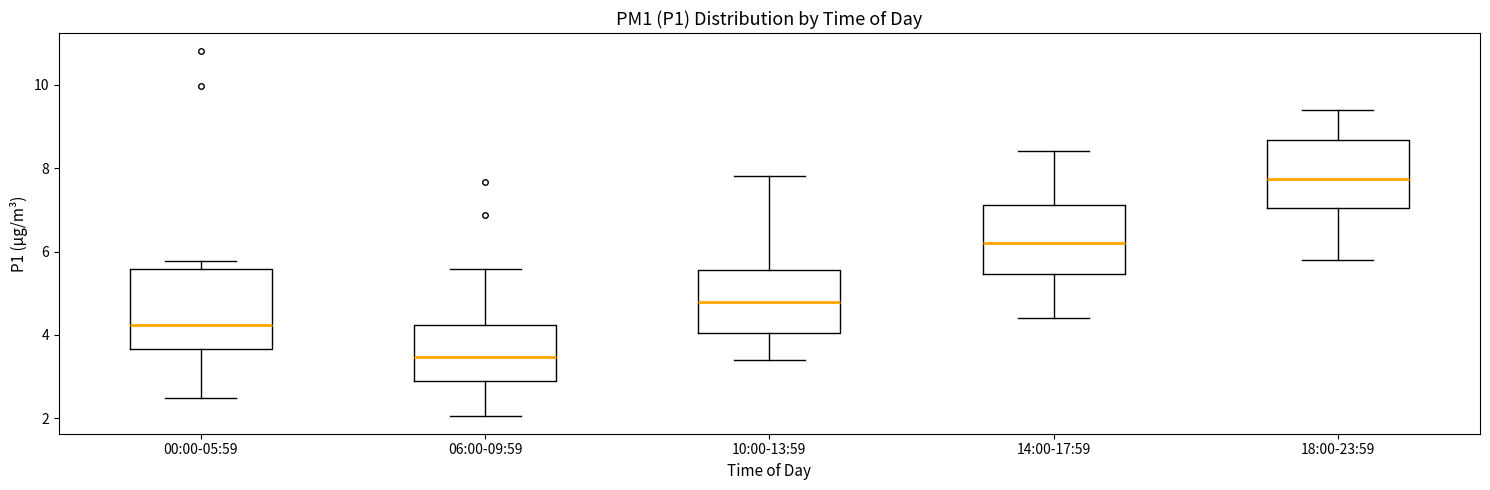

Reading left to right, read every box against the y-axis: the position of its median line, the range the box covers, and the ends of its whiskers. The values are not printed on the chart, so give them approximately, as read against the axis.

00:00-05:59: median 4.2, box 3.6 to 5.6, whiskers 2.6 to 5.8
06:00-09:59: median 3.4, box 3.0 to 4.2, whiskers 2.0 to 5.6
10:00-13:59: median 4.8, box 4.0 to 5.6, whiskers 3.4 to 7.8
14:00-17:59: median 6.2, box 5.4 to 7.2, whiskers 4.4 to 8.4
18:00-23:59: median 7.8, box 7.0 to 8.6, whiskers 5.8 to 9.4